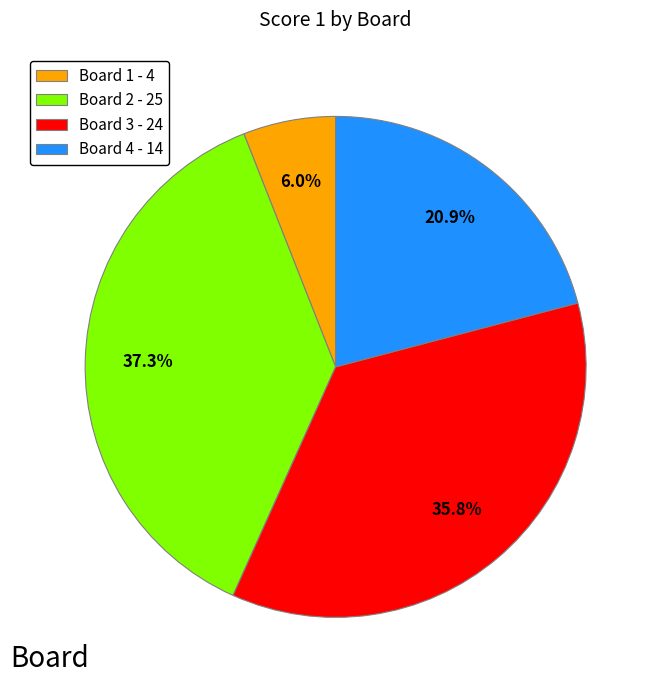

To the nearest percent, what is the difference between the largest and smallest slice percentages?

31%